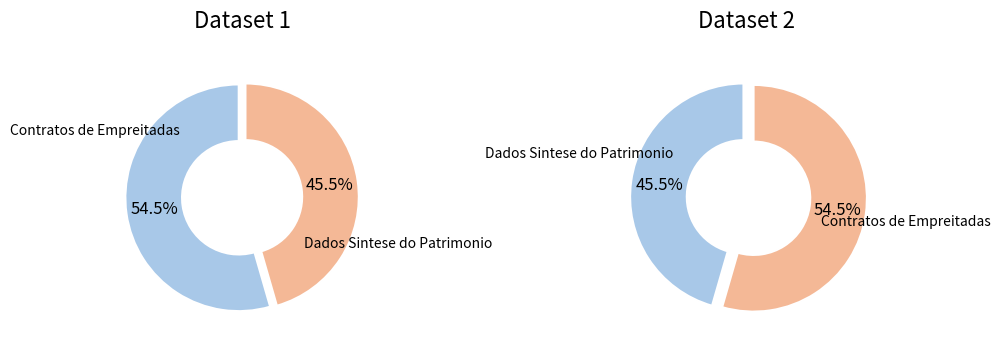

The Contratos de Empreitadas slice represents 54% of the pie. True or false?

True